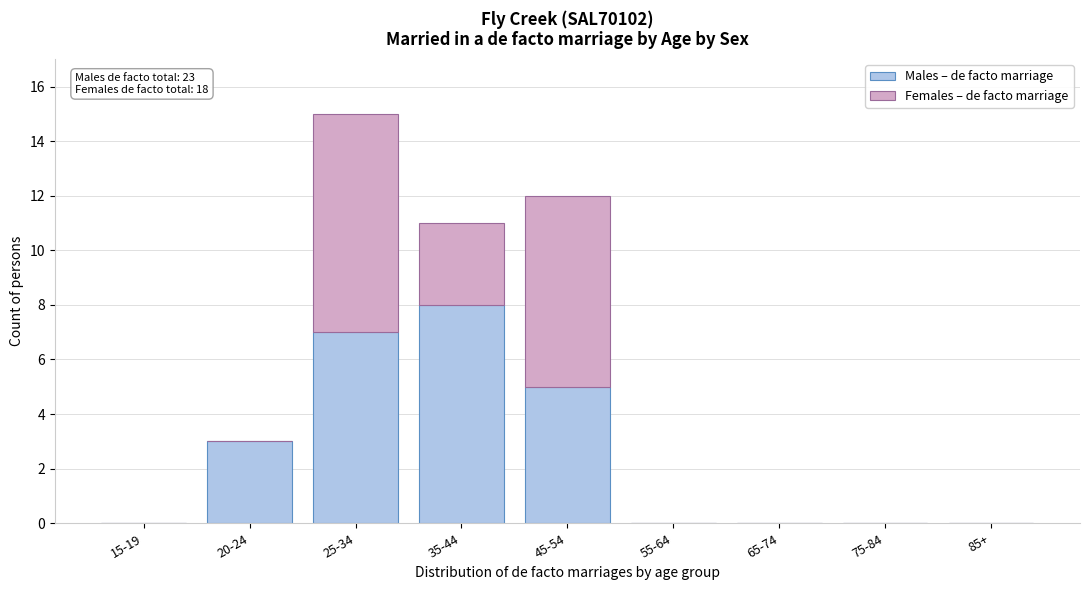

Reading left to right, list the values for the Males – de facto marriage series.

15-19=0	20-24=3	25-34=7	35-44=8	45-54=5	55-64=0	65-74=0	75-84=0	85+=0